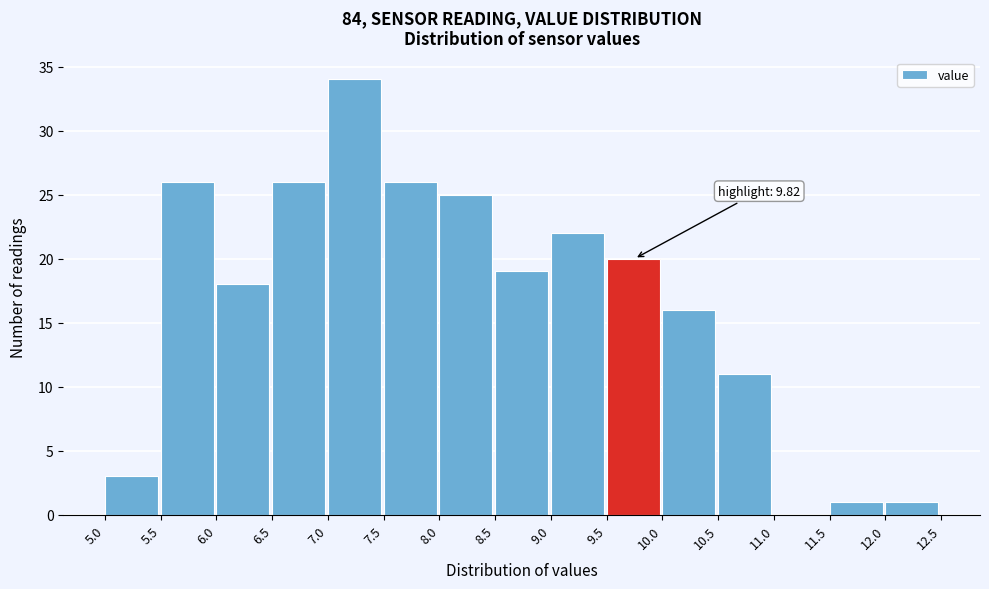

Which range on the x-axis has the tallest bar?

7.0 to 7.5